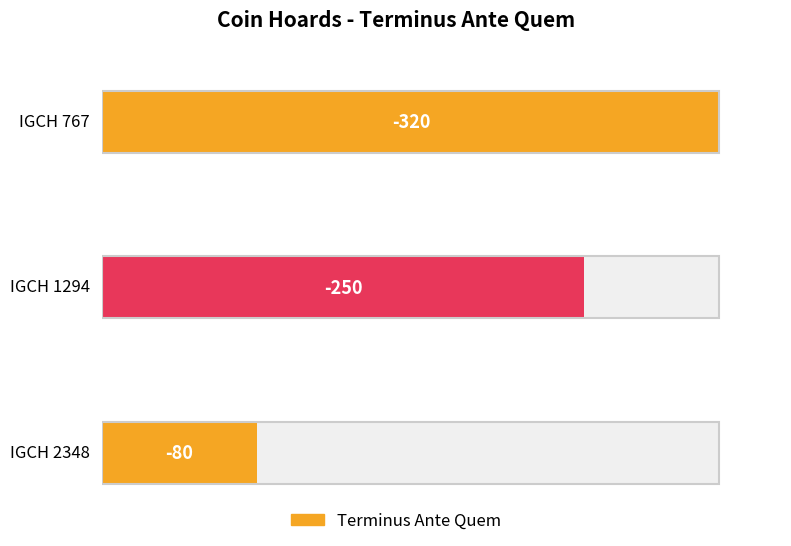

Where does the data first go above -250?

IGCH 2348